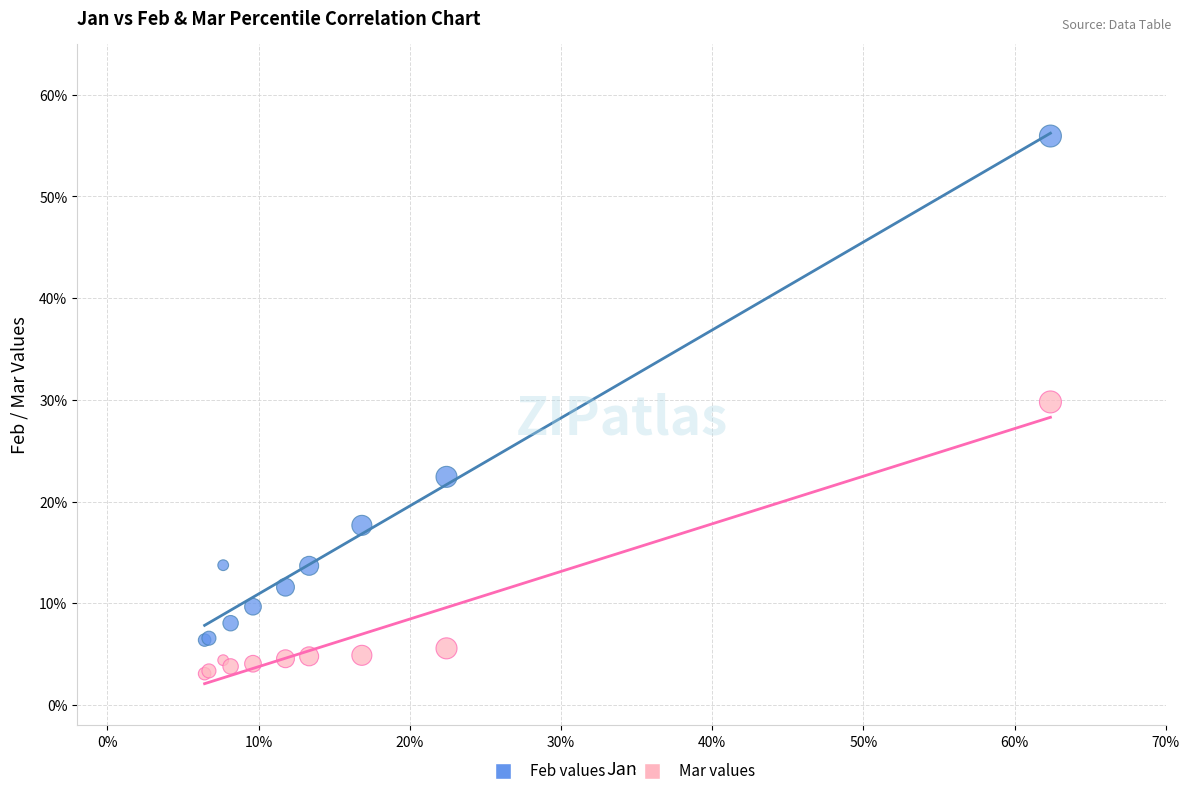

Which series has the largest Y range (max minus min)?

Feb values